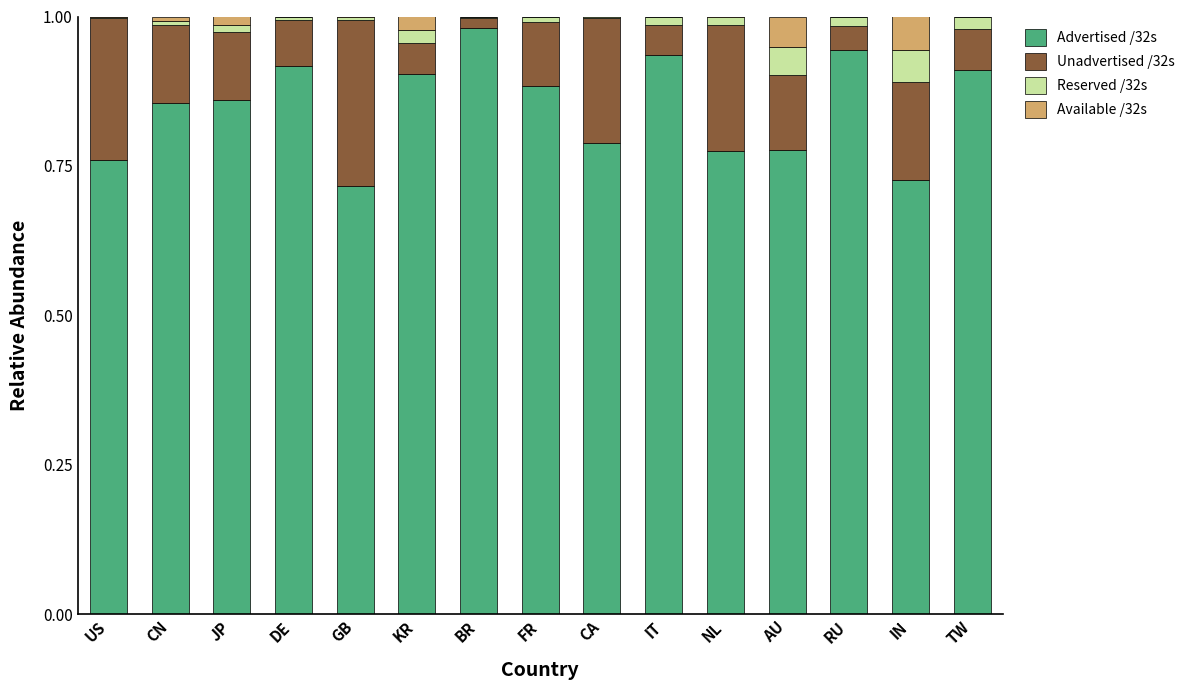

At which label does Advertised /32s reach its peak?

BR